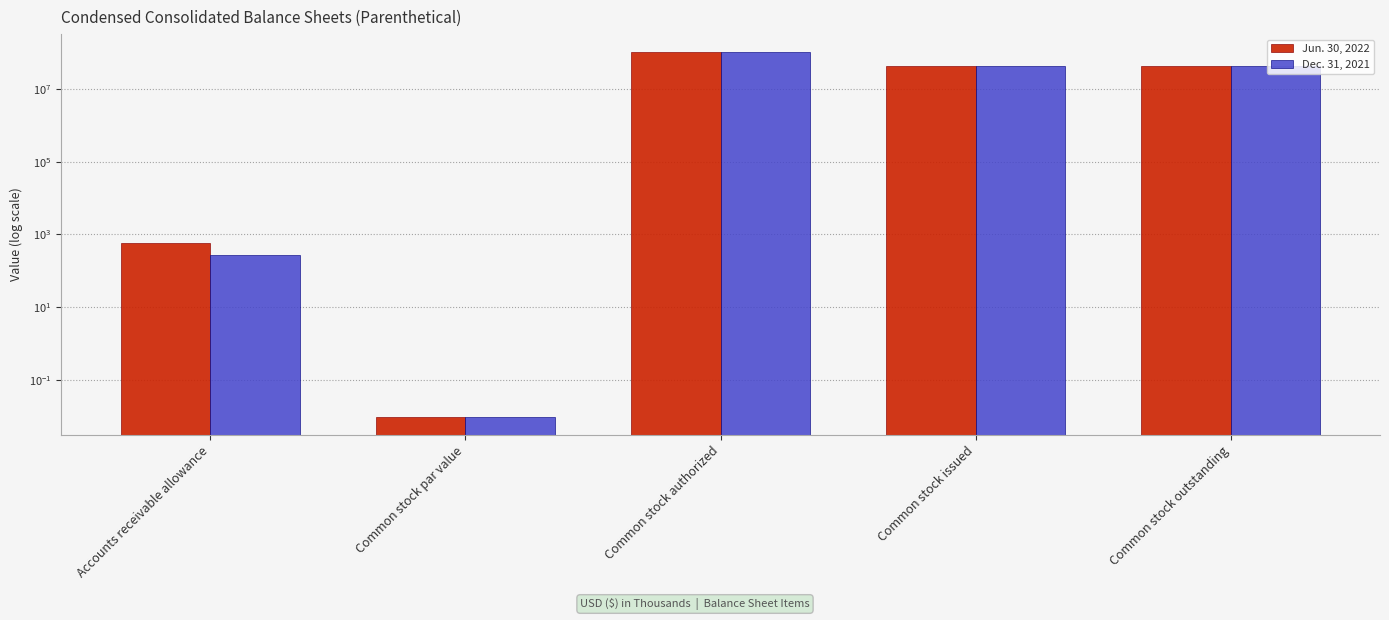

How many bars are there in total?

10